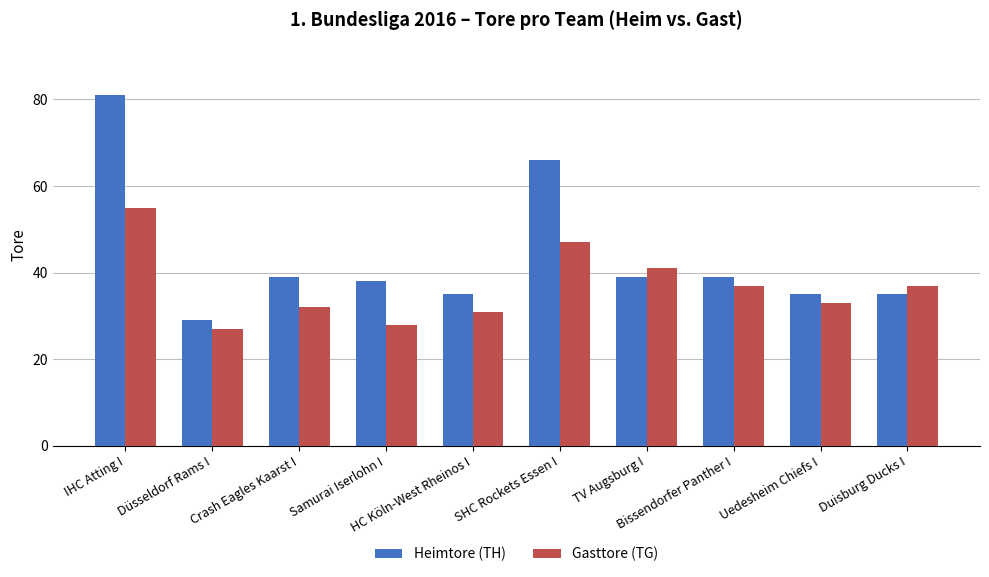

Reading left to right, list all the values displayed in this chart.

Heimtore (TH): 81	29	39	38	35	66	39	39	35	35
Gasttore (TG): 55	27	32	28	31	47	41	37	33	37